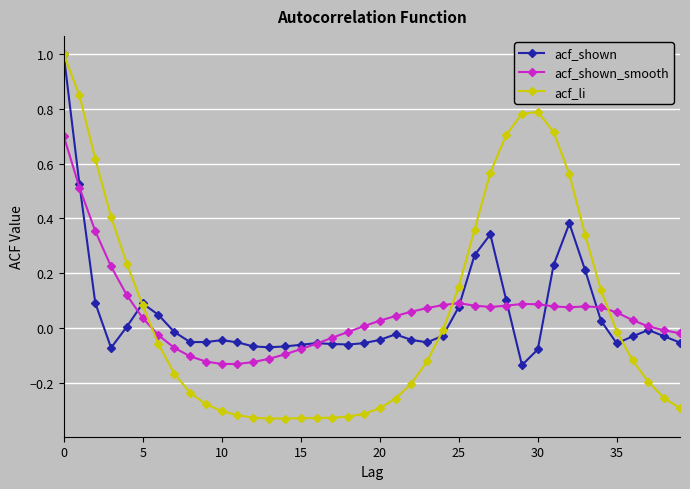

True or false: acf_shown and acf_shown_smooth cross at least once.

True